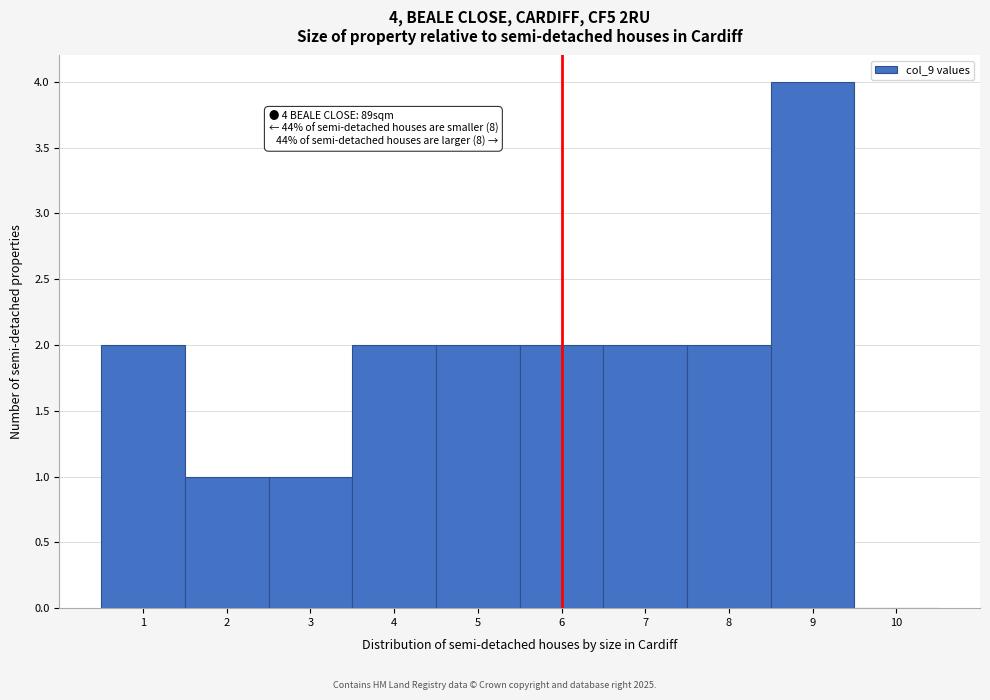

Over which range of the x-axis is the bar tallest?

8.5 to 9.5